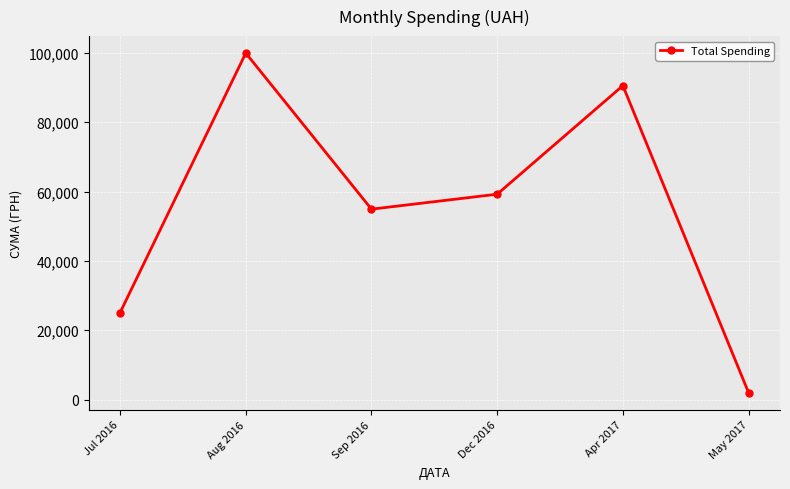

Reading right to left, what are all the values shown in this chart?

May 2017=2001.6	Apr 2017=90526.3	Dec 2016=59222.0	Sep 2016=54910.9	Aug 2016=99916.2	Jul 2016=25071.0